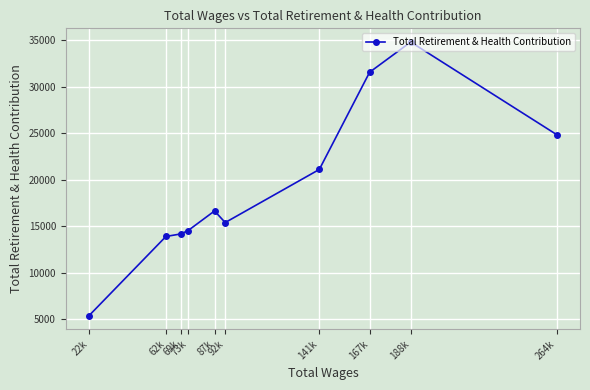

What is the value of the 4th point from the left?

14520